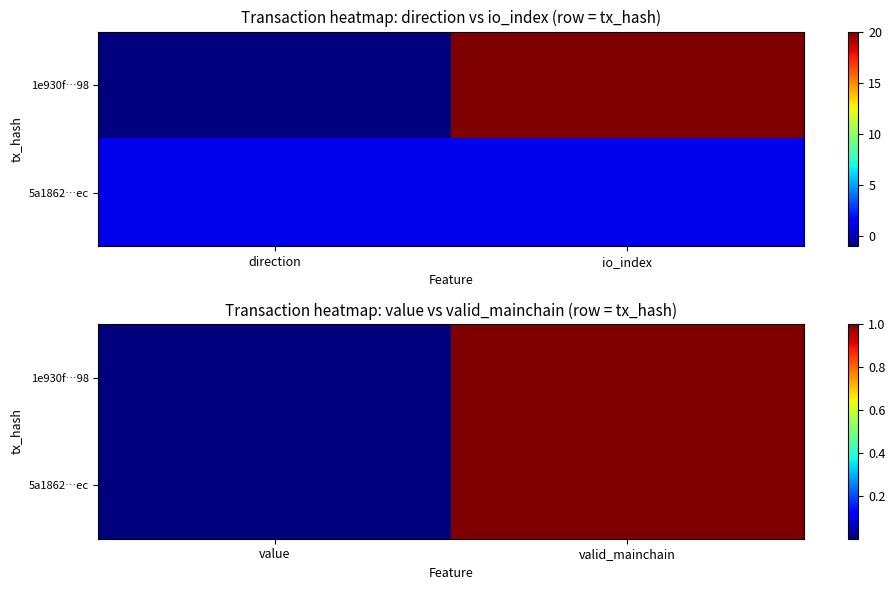

Which series has the largest total across all categories?

1e930f…98